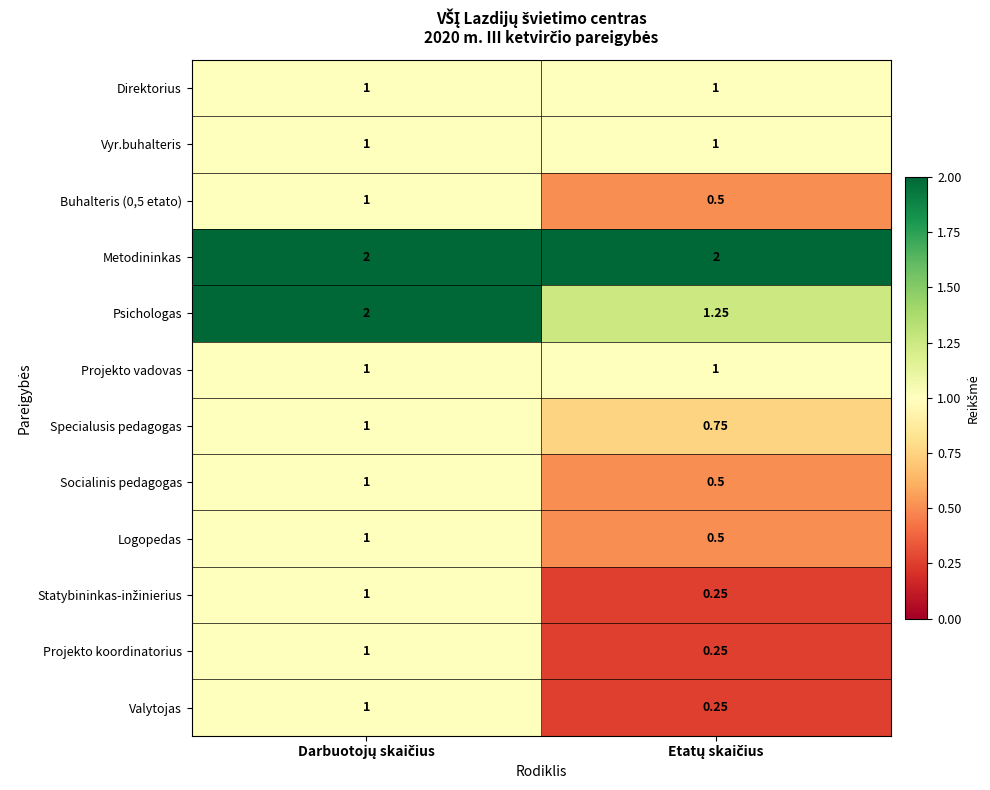

Which series has the largest total across all categories?

Metodininkas